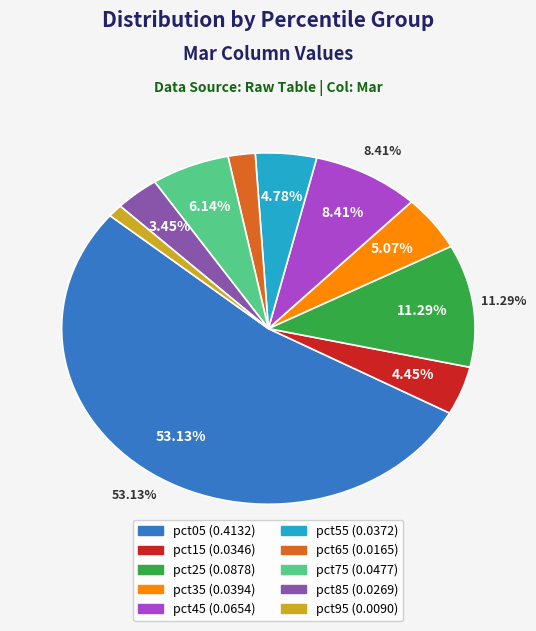

To the nearest percent, what is the combined percentage of pct75 and pct55?

11%